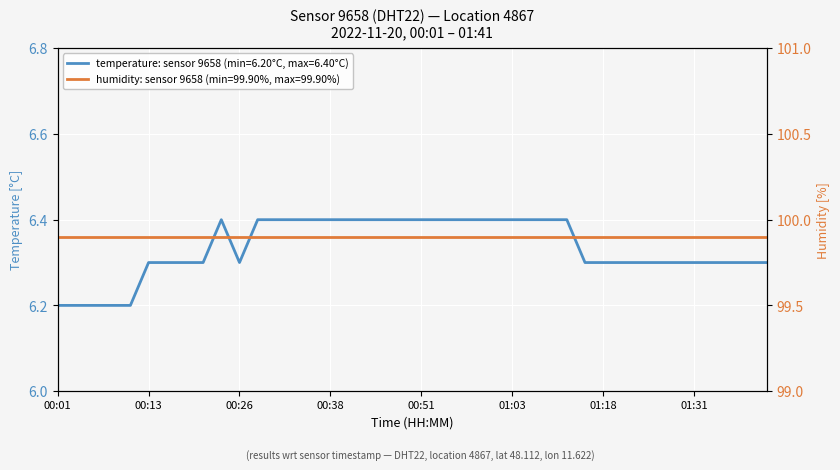

Is it true that the value at 01:16 is 9.6?

False